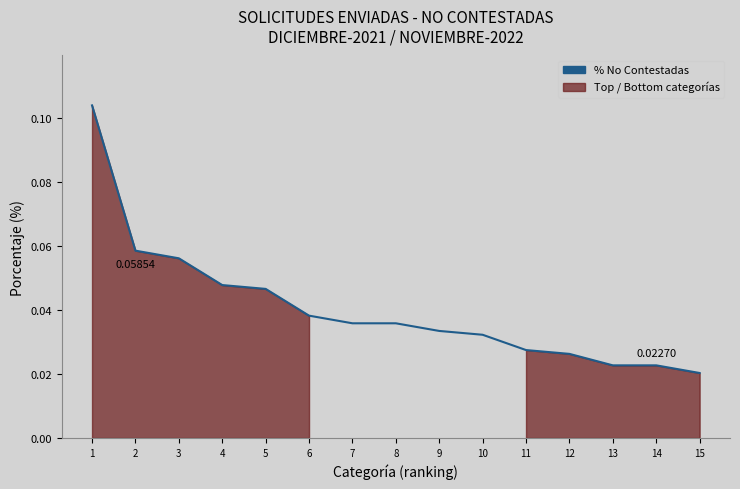

Which has a higher value, 10 or 12?

10